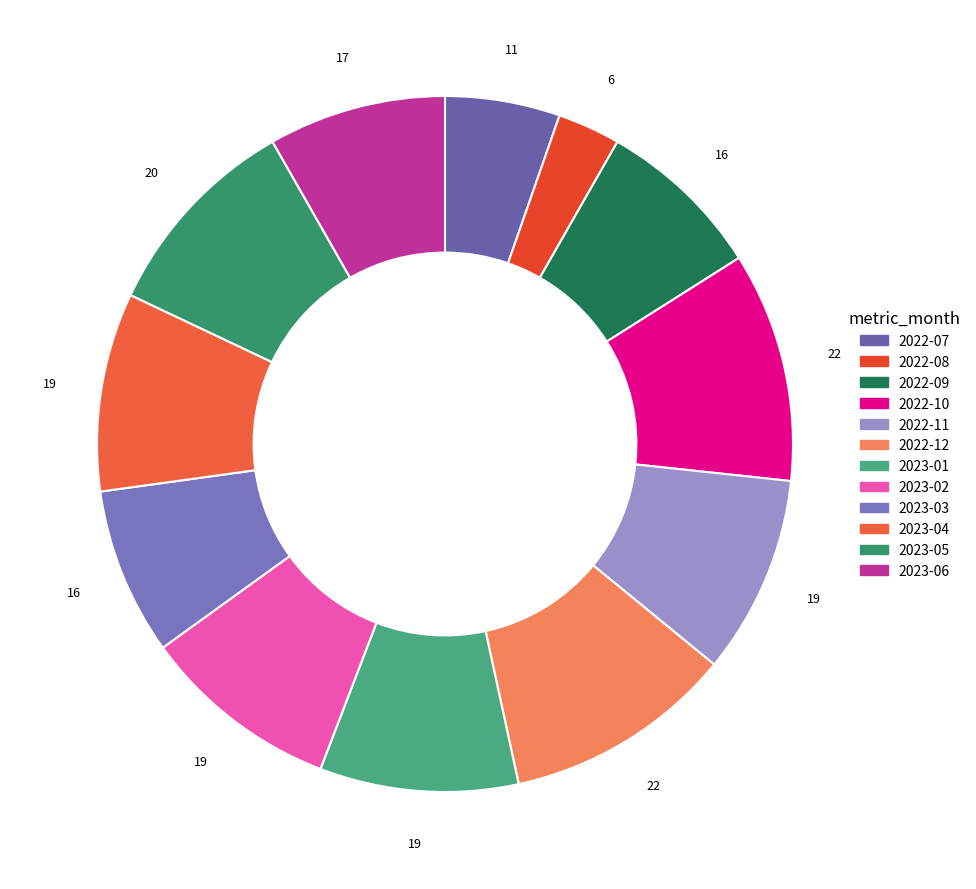

To the nearest percent, what is the average slice percentage?

8%